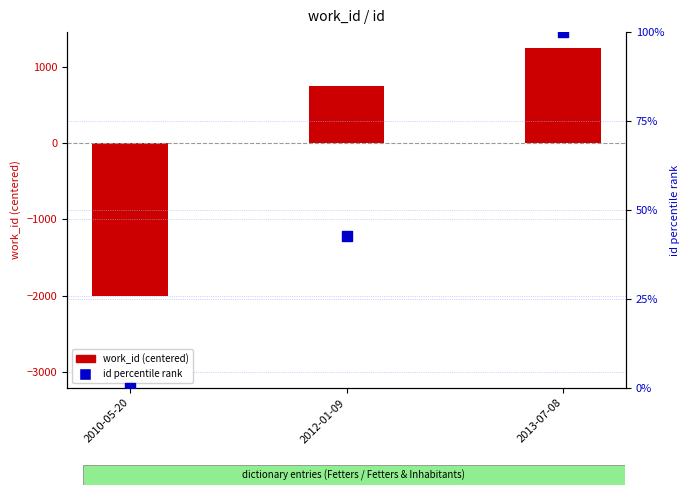

Which series contains the lowest Y value?

work_id (centered)